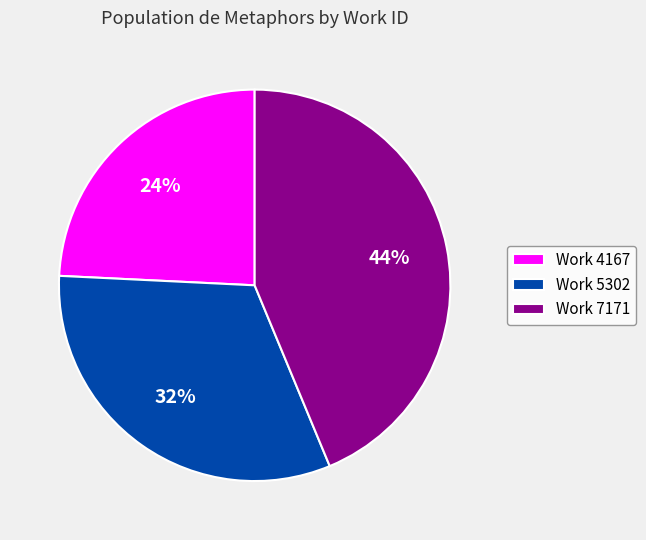

Do Work 7171 and Work 5302 together represent more than half of the pie?

Yes